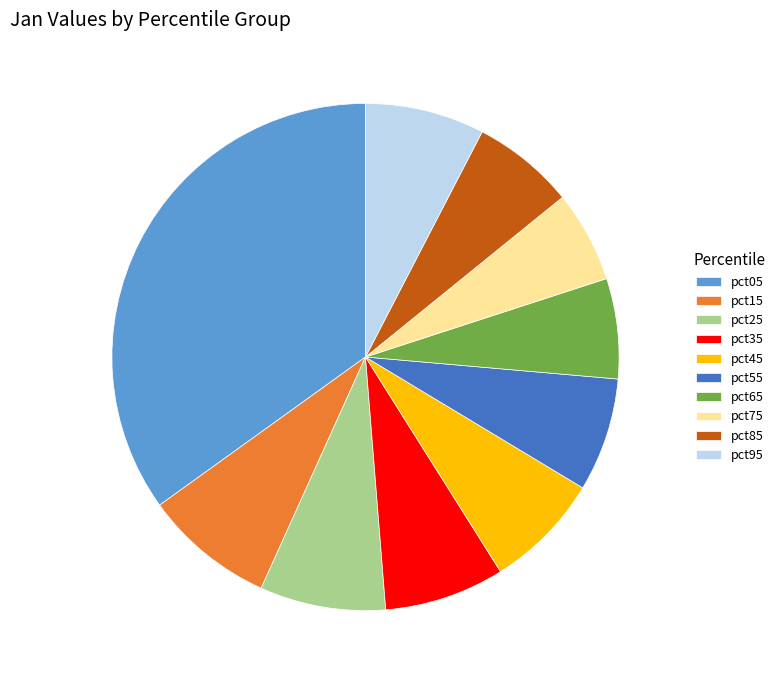

Is it true that pct45 is 7% of the pie?

True